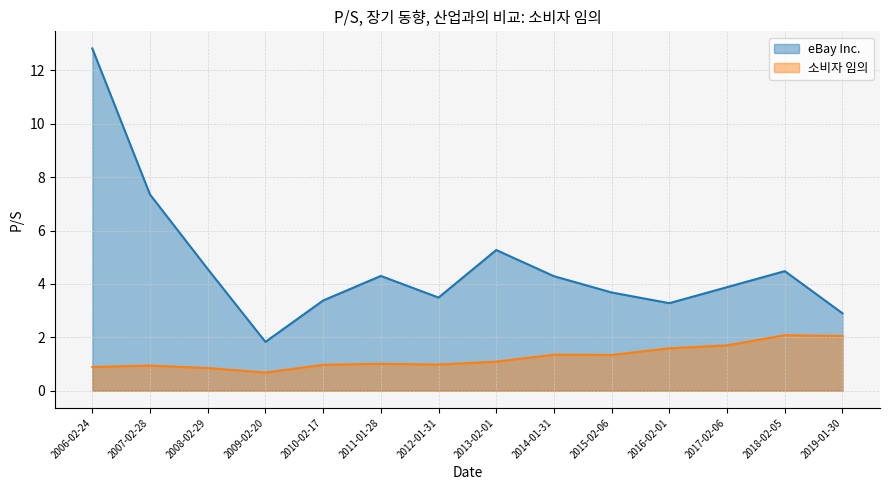

List the series in order of their overall mean, lowest first.

소비자 임의, eBay Inc.